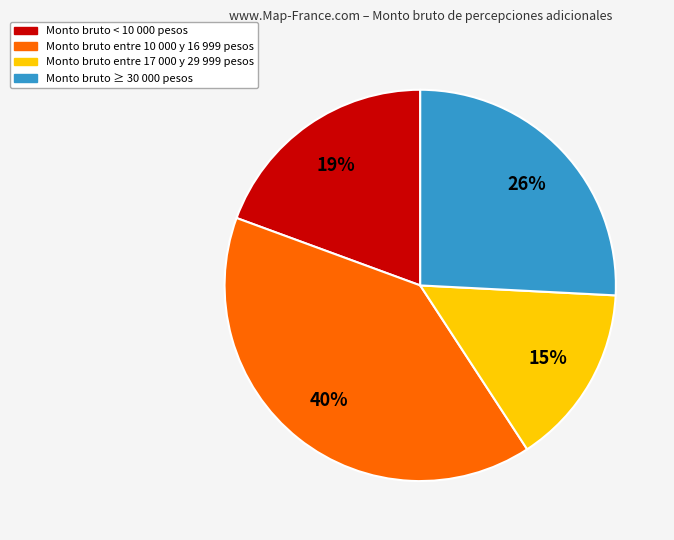

How many segments does this pie chart have?

4